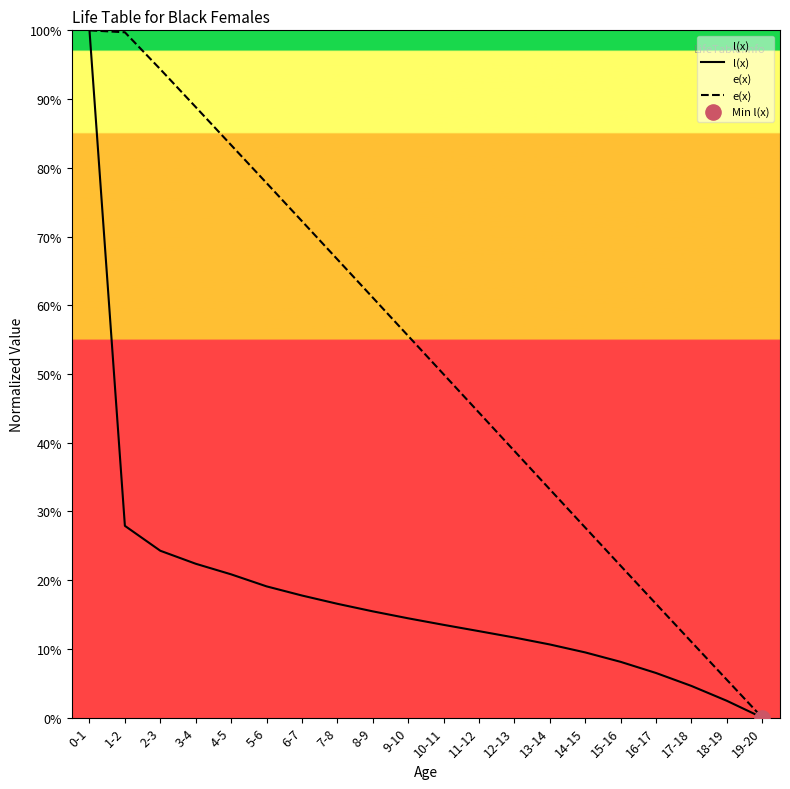

Which series has the largest Y range (max minus min)?

l(x)